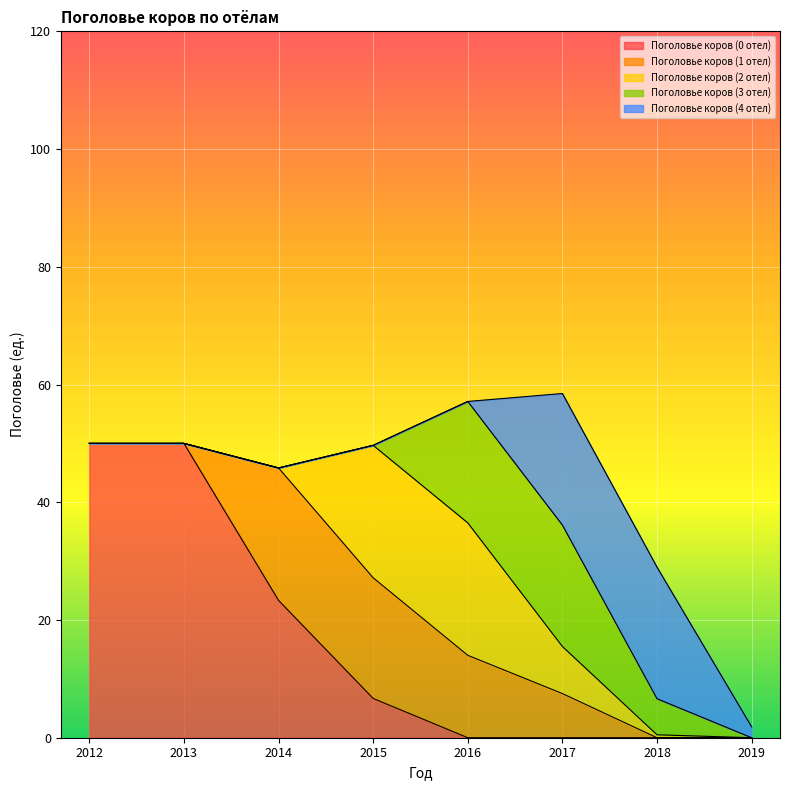

The value of Поголовье коров (3 отел) at 2019 is -10.3. True or false?

False